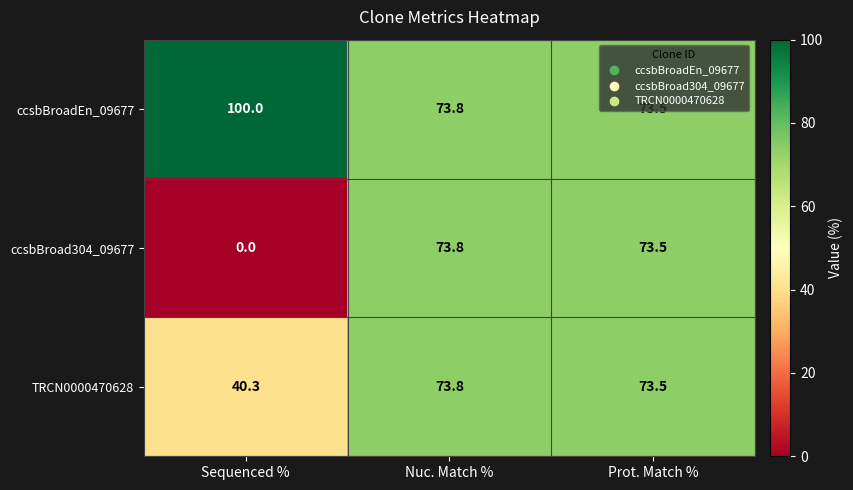

Which series has the largest range (max minus min)?

ccsbBroad304_09677